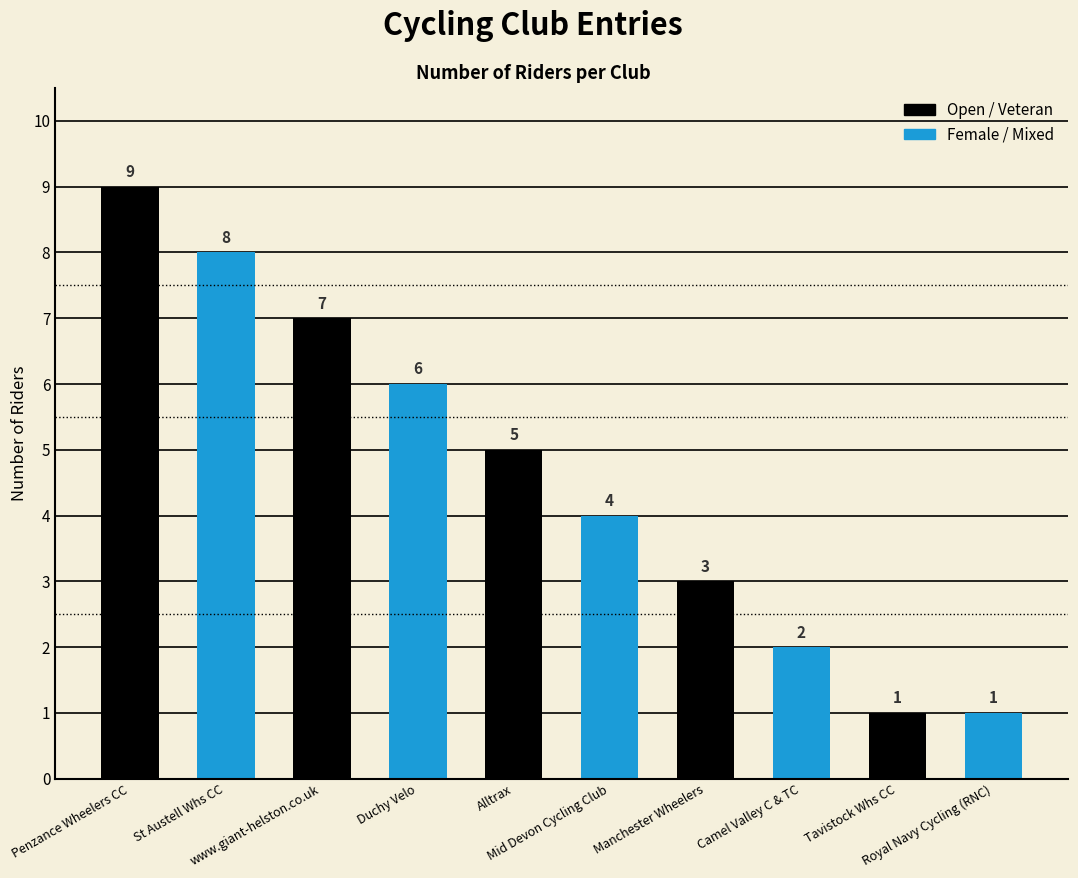

Count the number of data series in this chart.

1